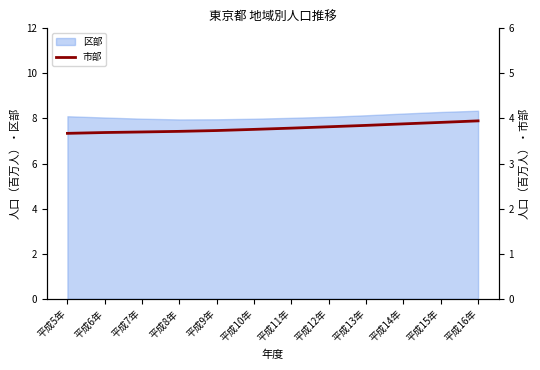

The 区部 series shows 3.2 at 平成9年. True or false?

False